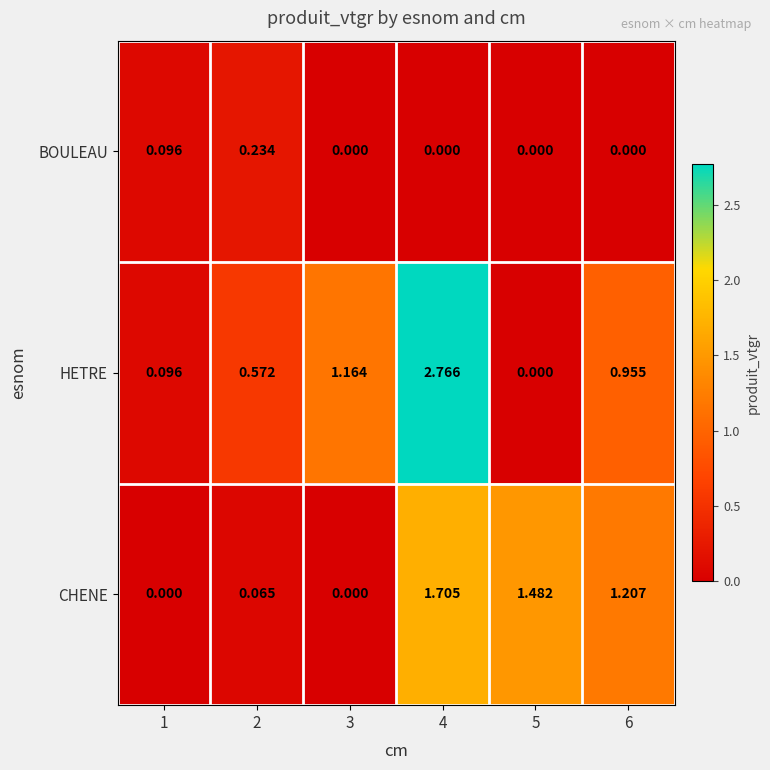

Between 3 and 6, which series saw the biggest shift?

CHENE